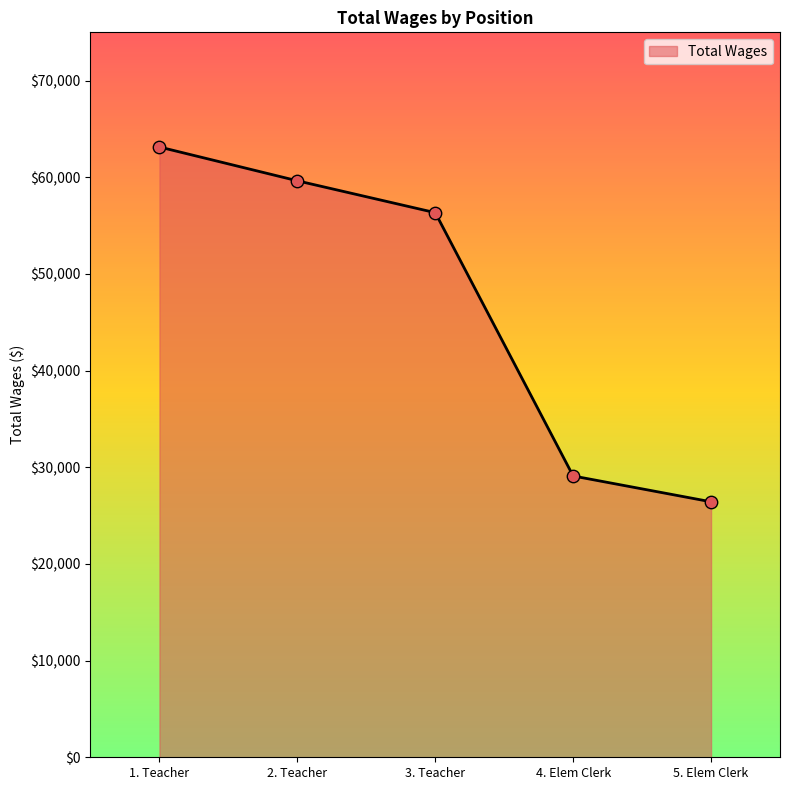

What is the ratio of the value at 5. Elem Clerk to the value at 2. Teacher?

0.4